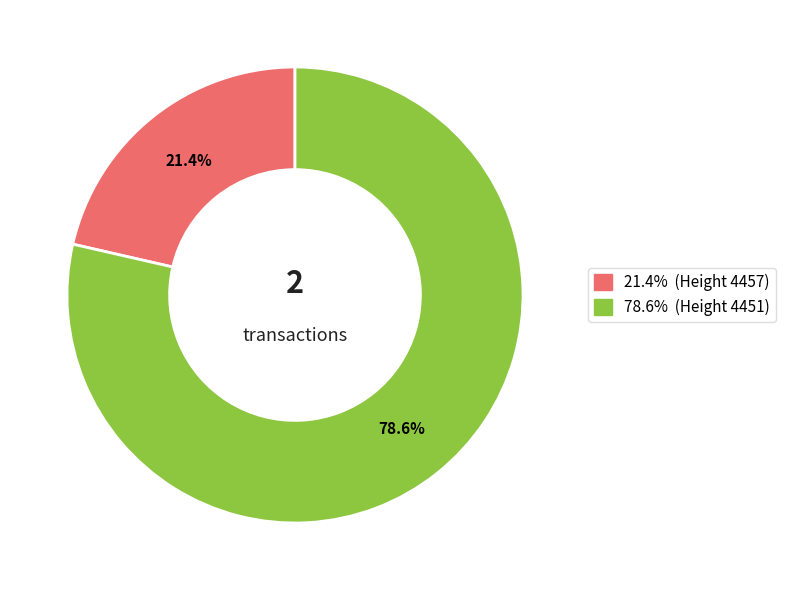

To the nearest percent, what is the average slice percentage?

50%